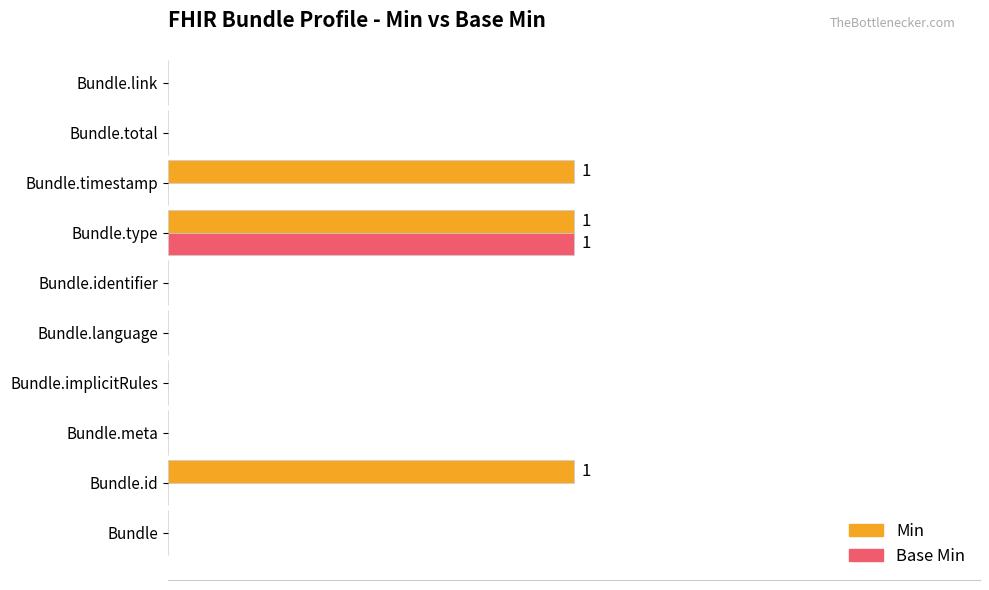

Reading left to right, what are all the values shown in this chart?

Min: 0	1	0	0	0	0	1	1	0	0
Base Min: 0	0	0	0	0	0	1	0	0	0